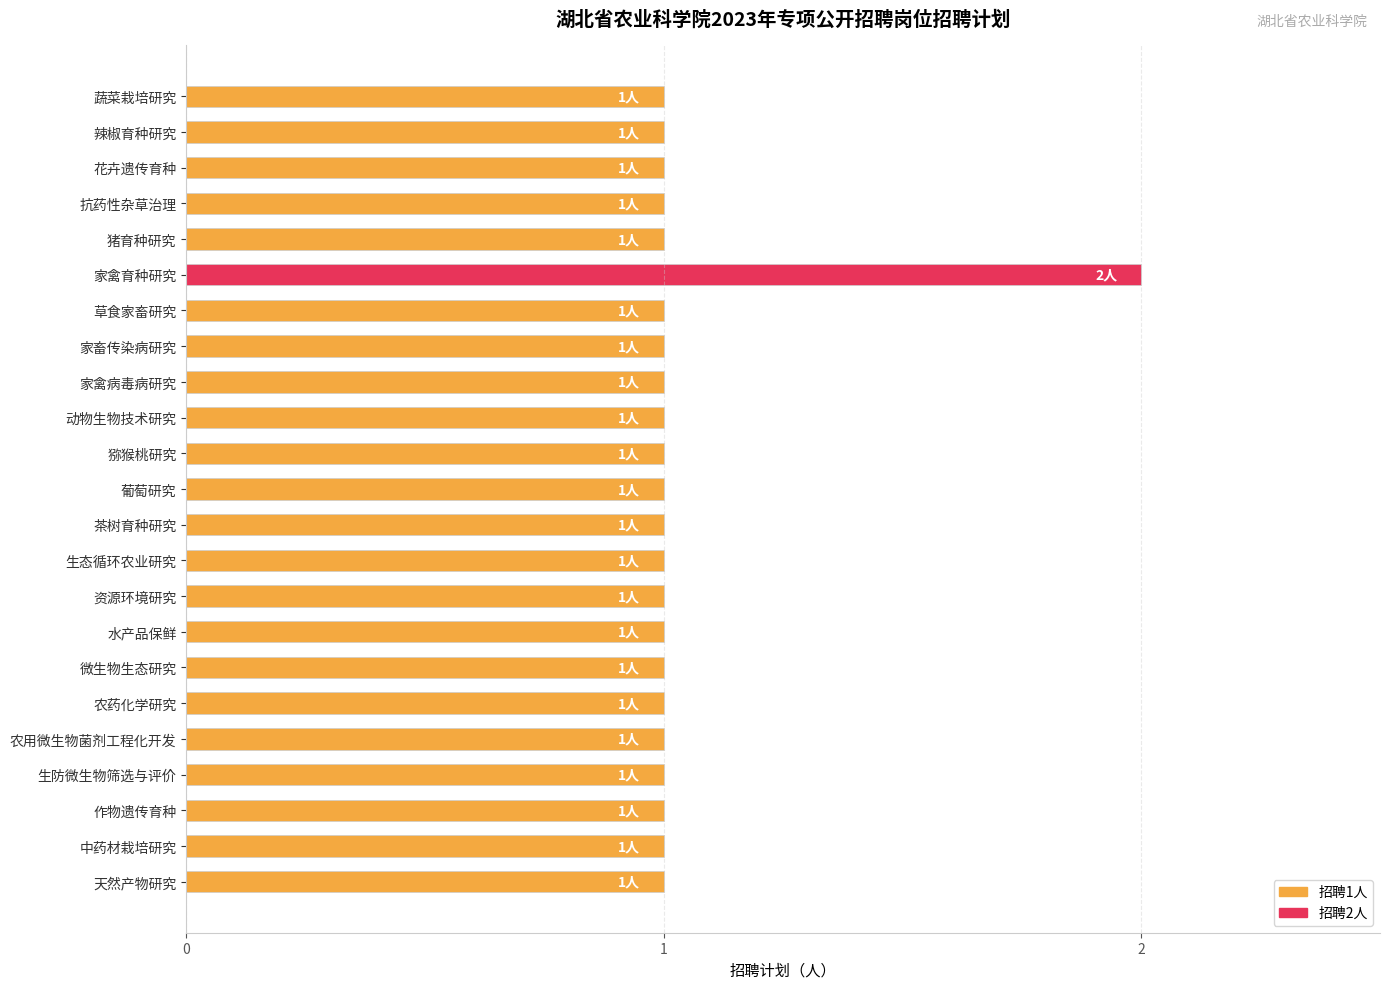

What is the label of the 20th bar from the top?

生防微生物筛选与评价